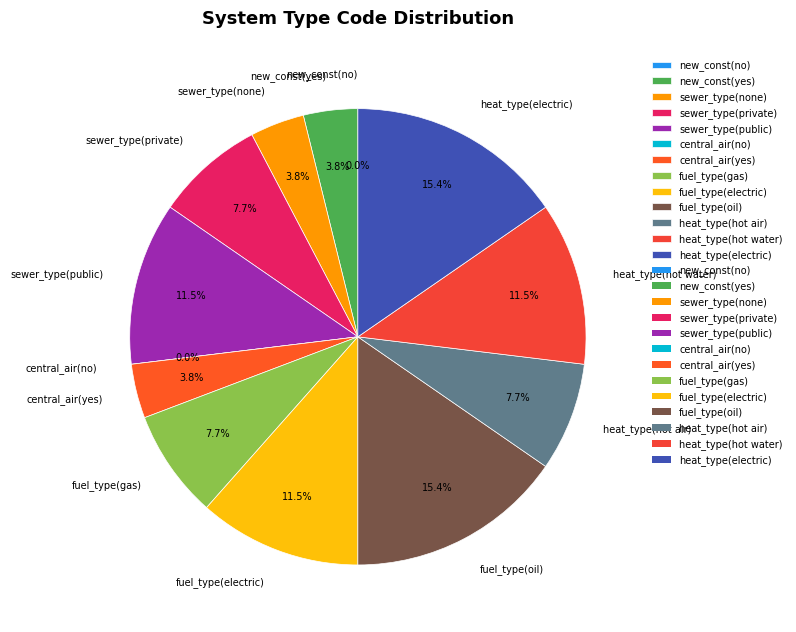

Count the number of slices in the pie.

13